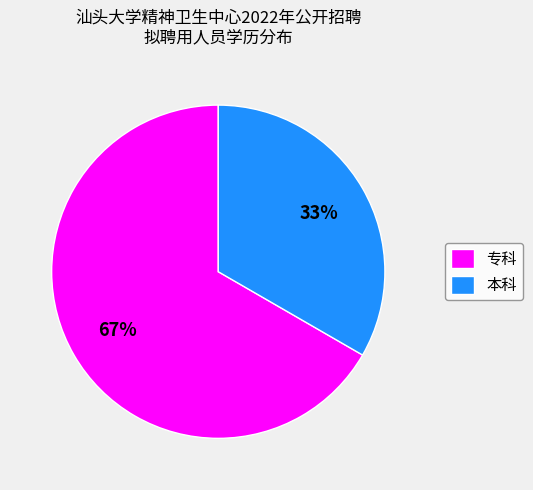

True or false: 本科 accounts for 47% of the total.

False